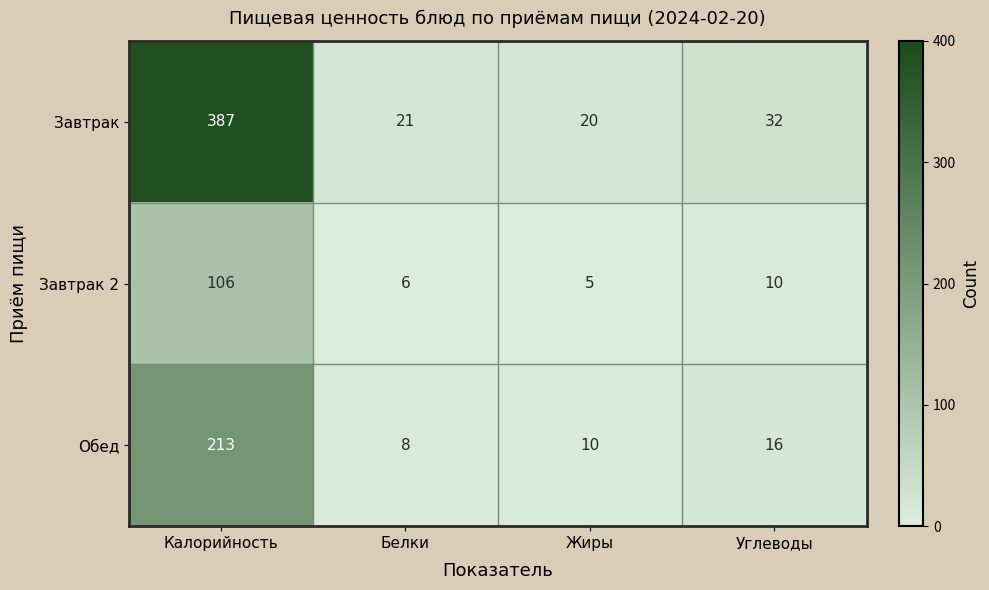

What is the sum of all Обед values?

247